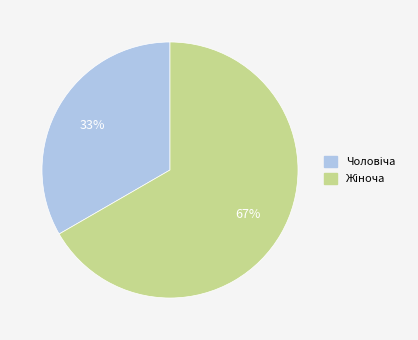

To the nearest percent, what is the average slice percentage?

50%